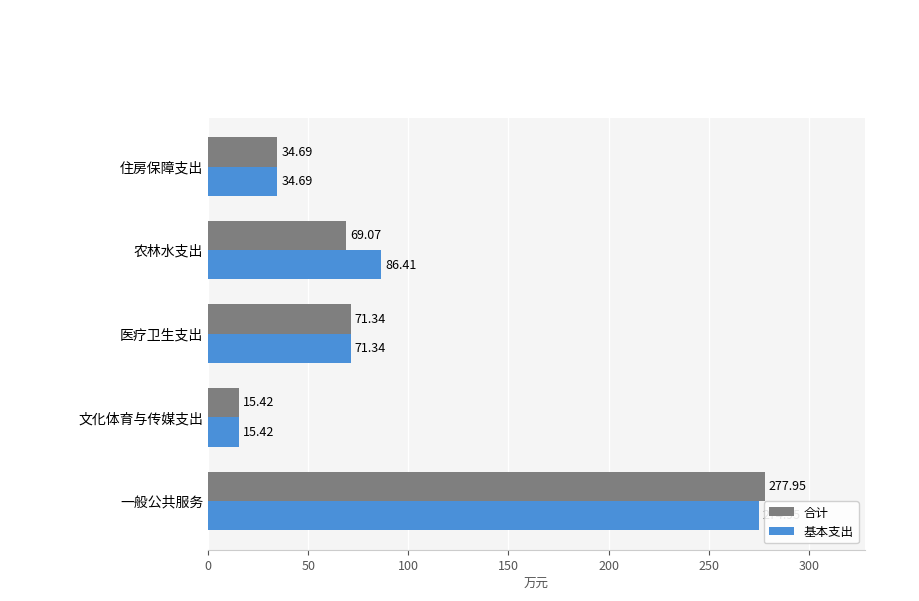

At how many categories does at least one series exceed 224?

1